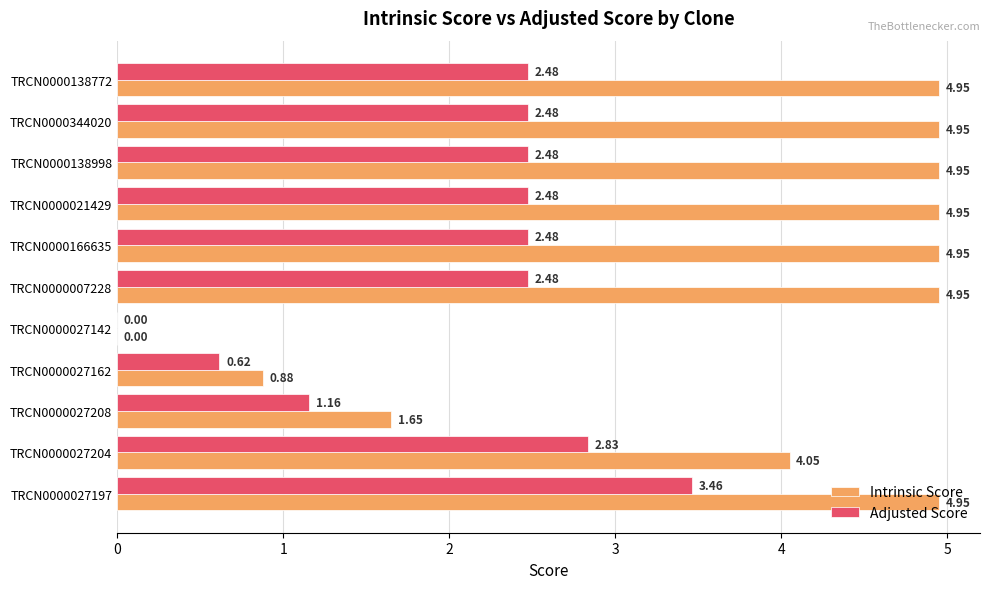

At which category is the sum across all series the highest?

TRCN0000027197